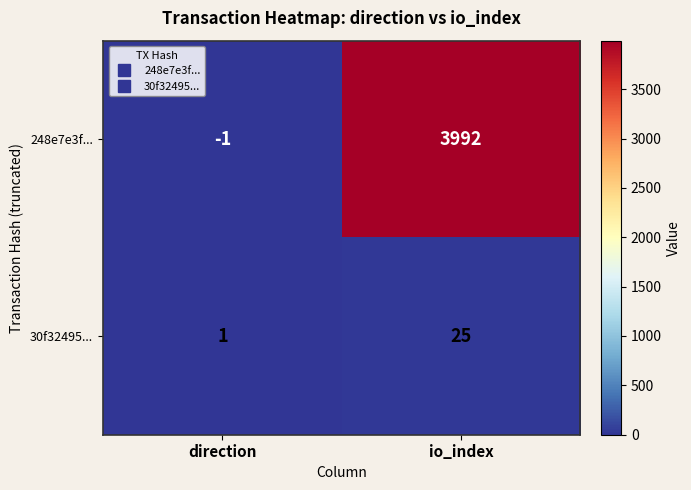

The 248e7e3f... series shows 6239 at io_index. True or false?

False